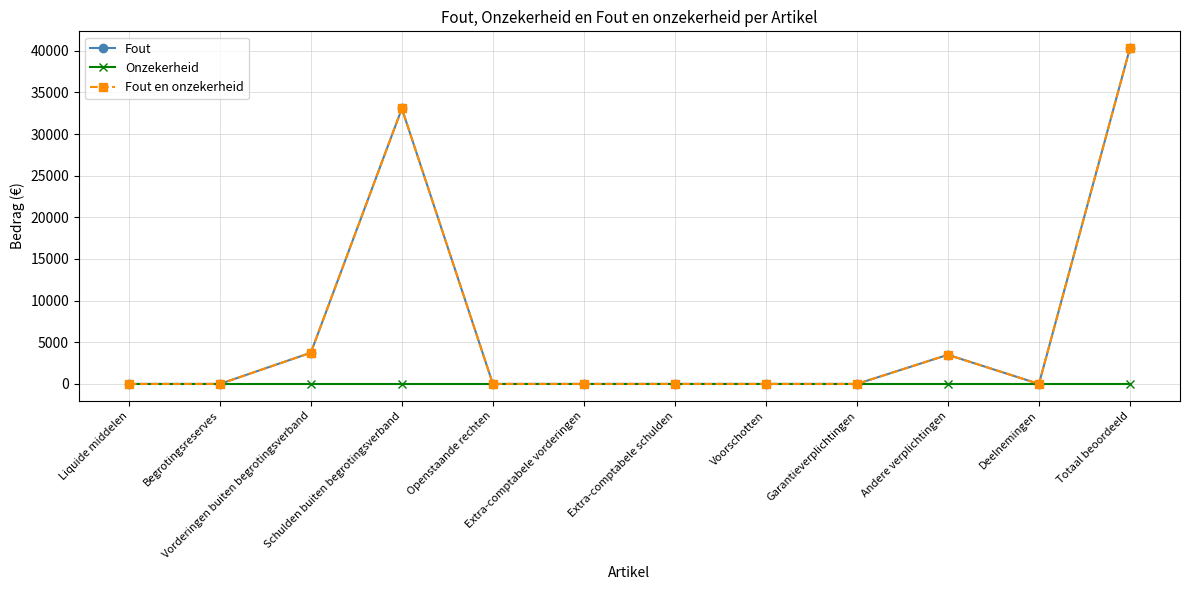

True or false: Fout en onzekerheid has more than 1 points higher than both neighbors.

True